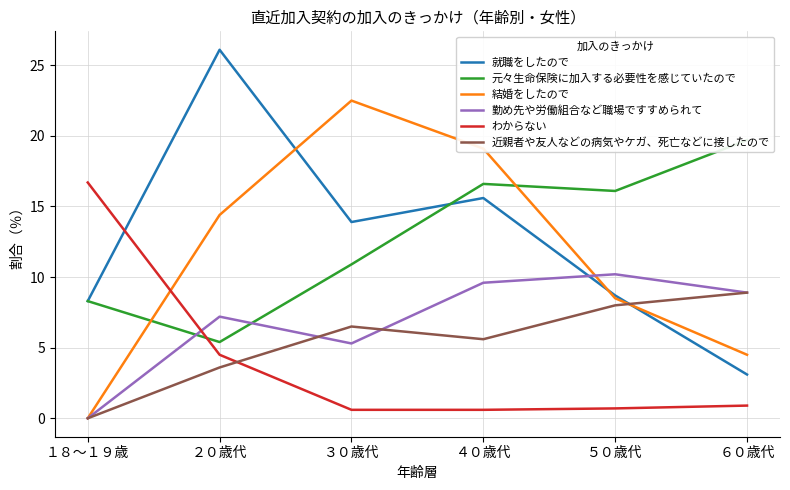

Which series has the largest total across all categories?

元々生命保険に加入する必要性を感じていたので